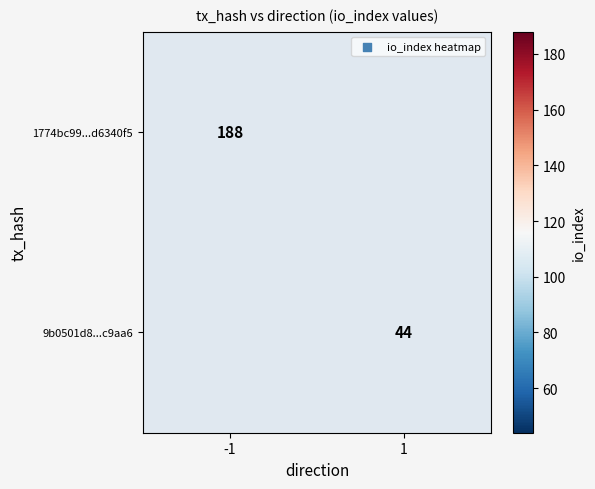

True or false: 1774bc99...d6340f5 has a value of 47 at -1.

False